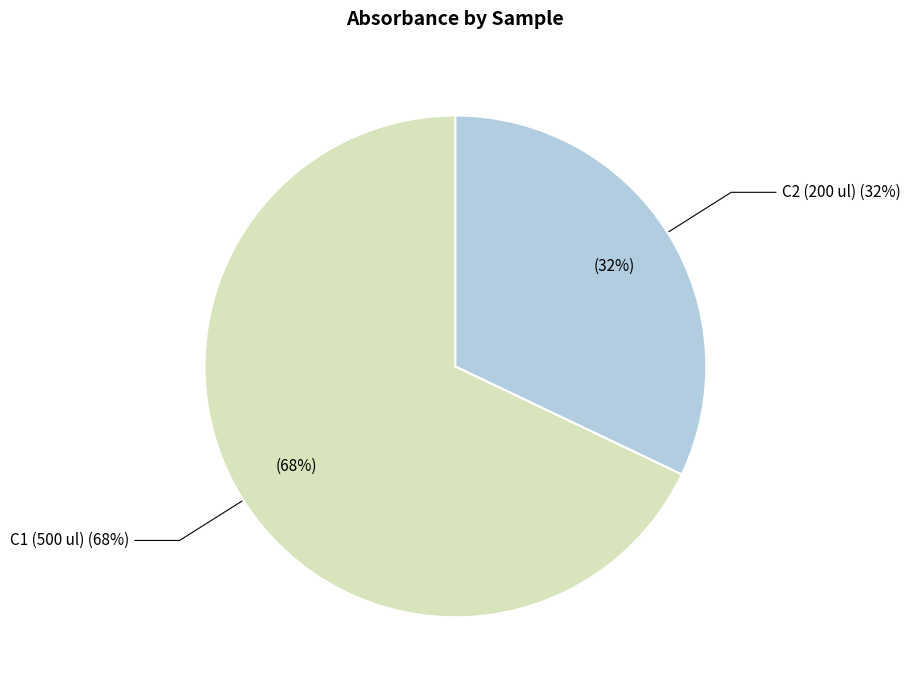

Which category has the biggest portion of the pie?

C1 (500 ul)